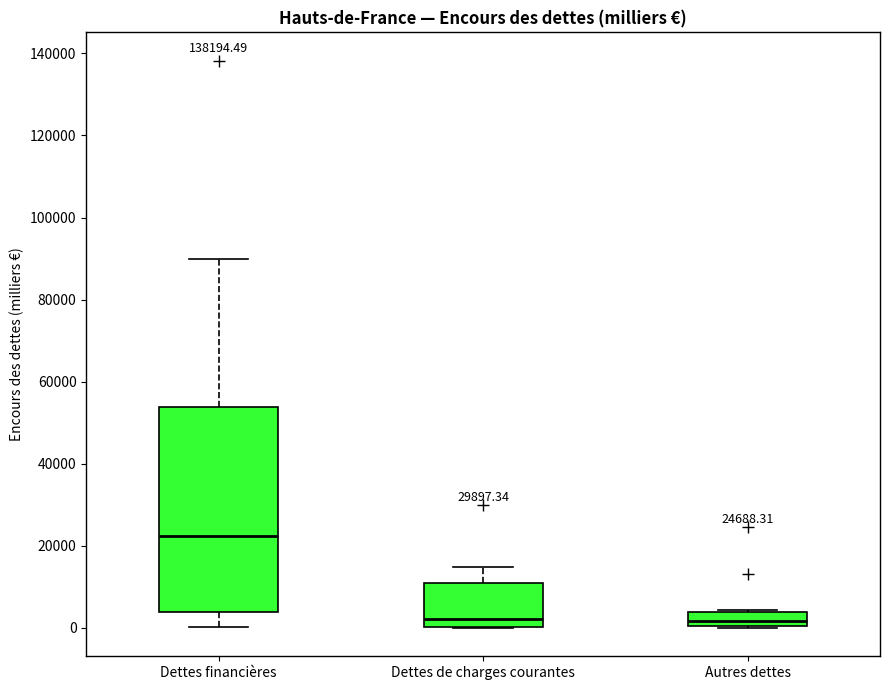

Comparing the boxes themselves (not the whiskers), which one is the tallest?

Dettes financières